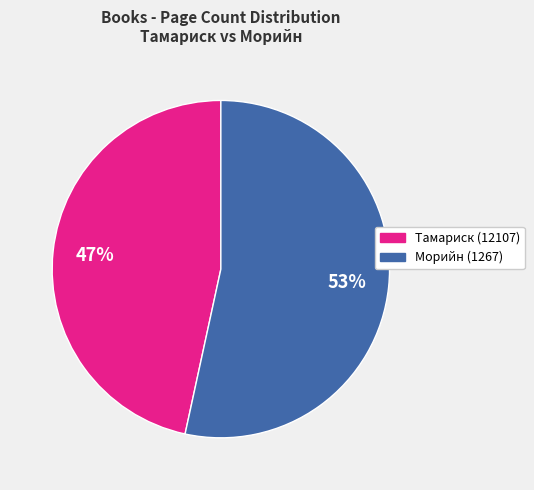

Count the number of slices in the pie.

2